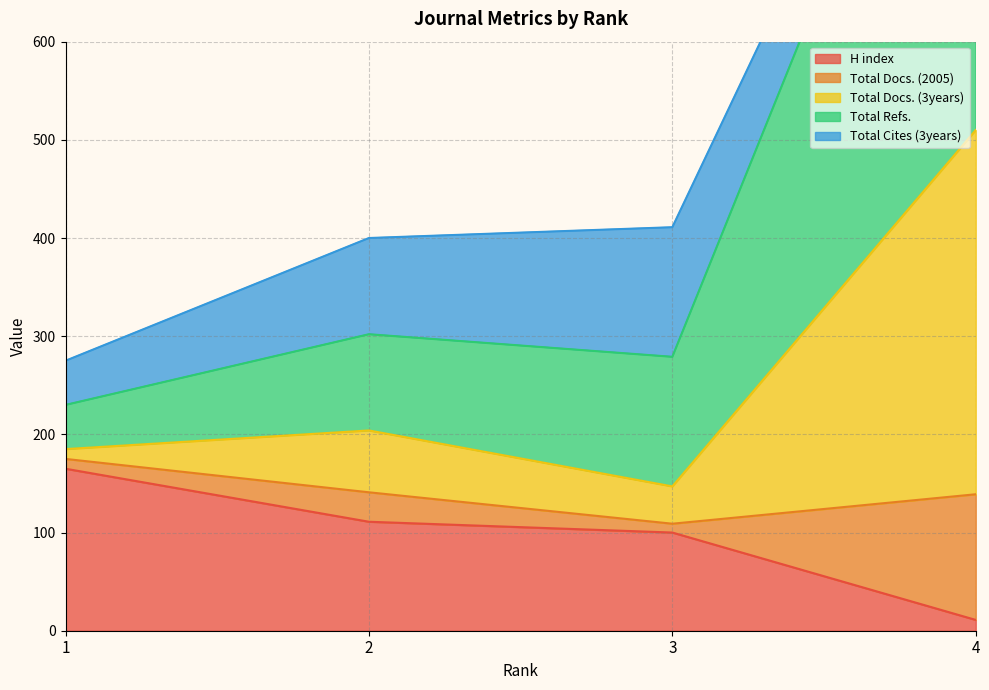

Which has a higher value, 4 or 2?

2